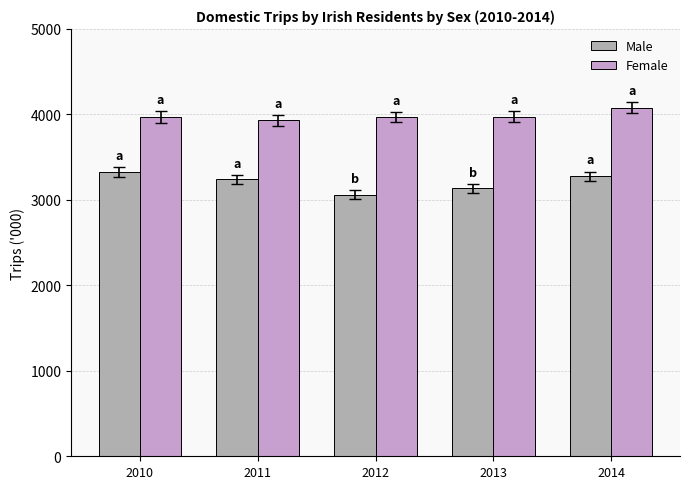

Which category has the highest value across all series?

2014